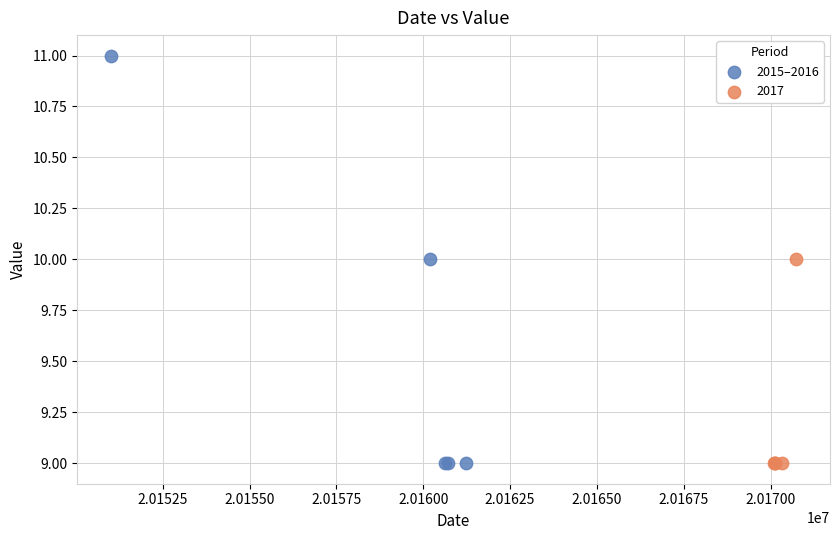

Which series has the widest spread of Y values?

2015–2016